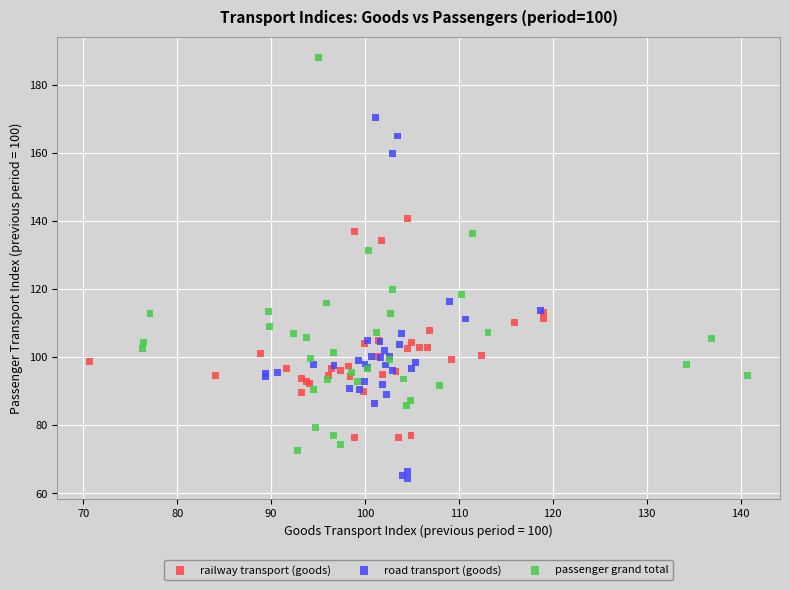

Which series has the largest Y range (max minus min)?

passenger grand total